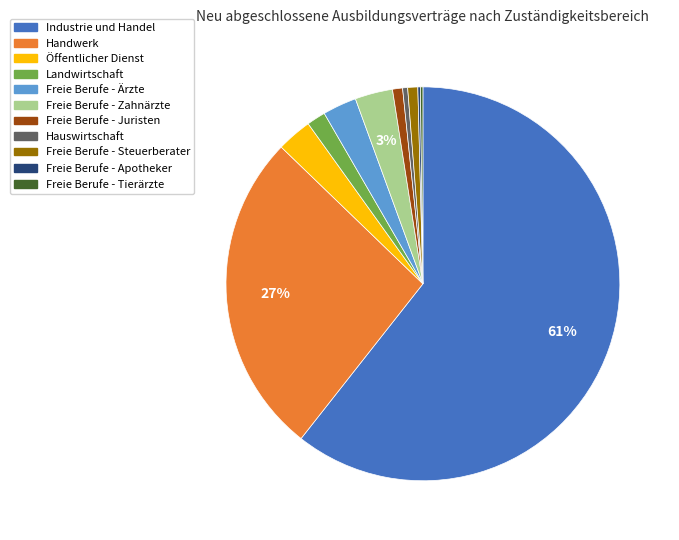

To the nearest percent, what portion does Freie Berufe - Ärzte represent?

3%